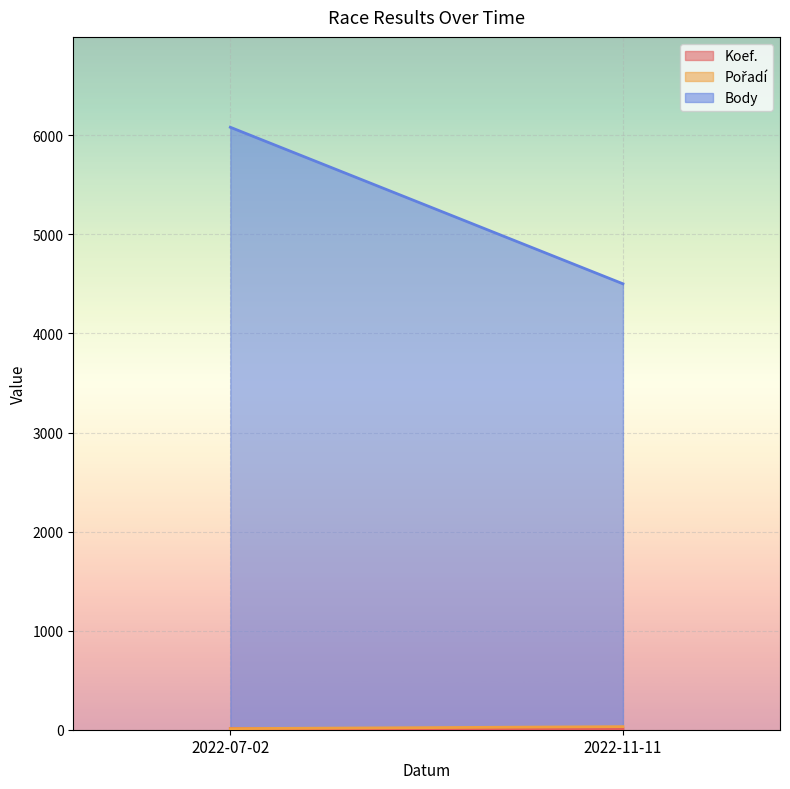

What is the approximate value of Pořadí at 2022-07-02, to the nearest 5?

10